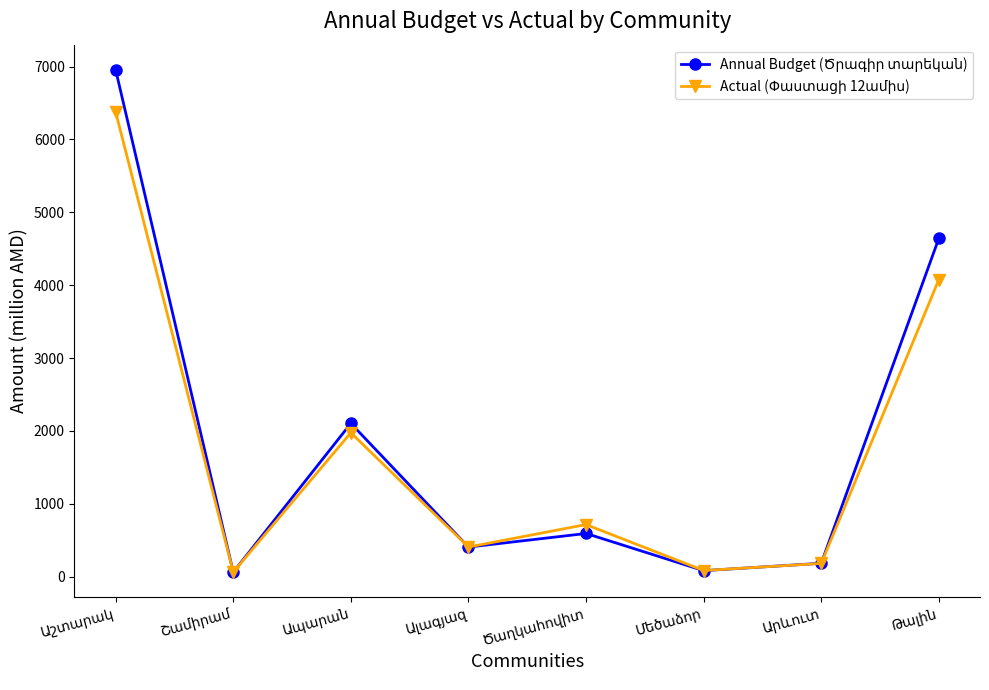

What is the average value of the Actual (Փաստացի 12ամիս) series?

1735.8